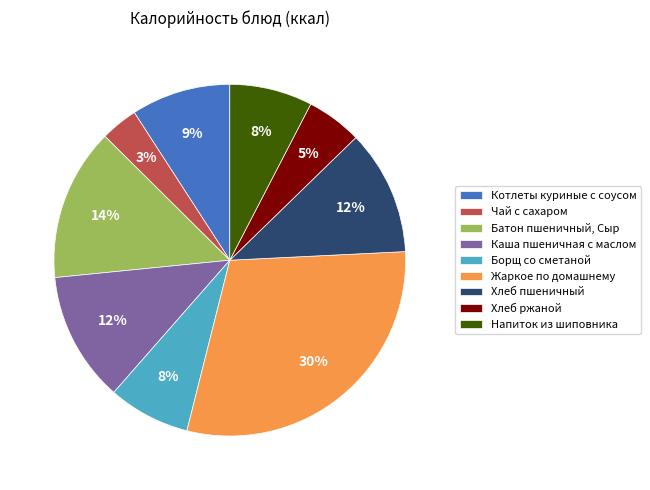

Do Котлеты куриные с соусом and Чай с сахаром together represent more than half of the pie?

No